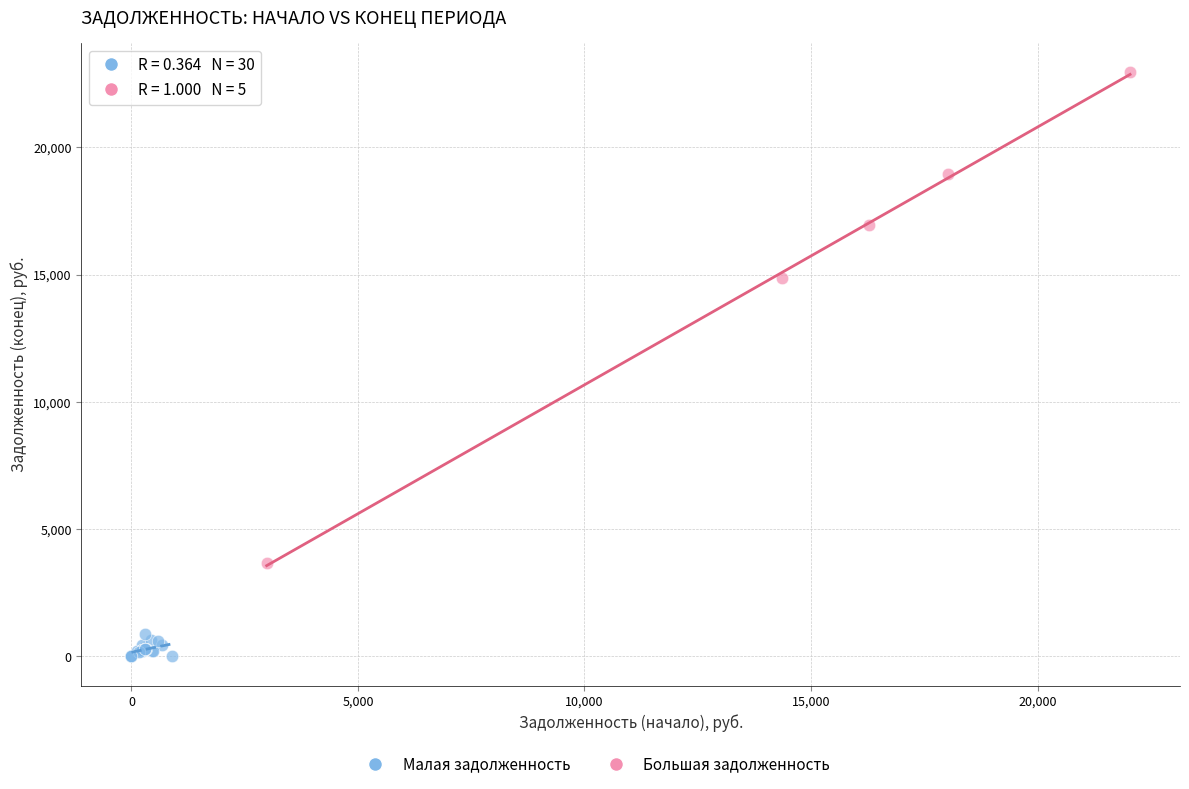

Which series contains the lowest Y value?

Малая задолженность